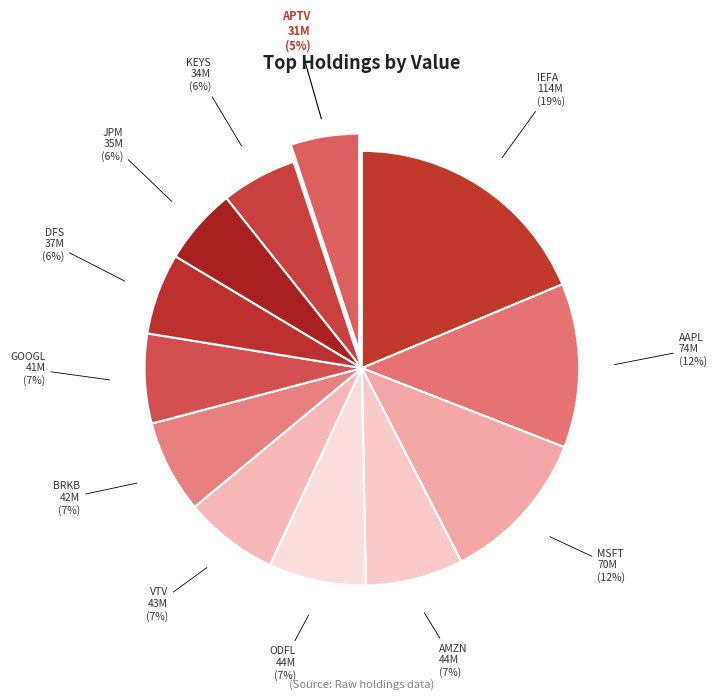

To the nearest percent, what portion does VTV represent?

7%